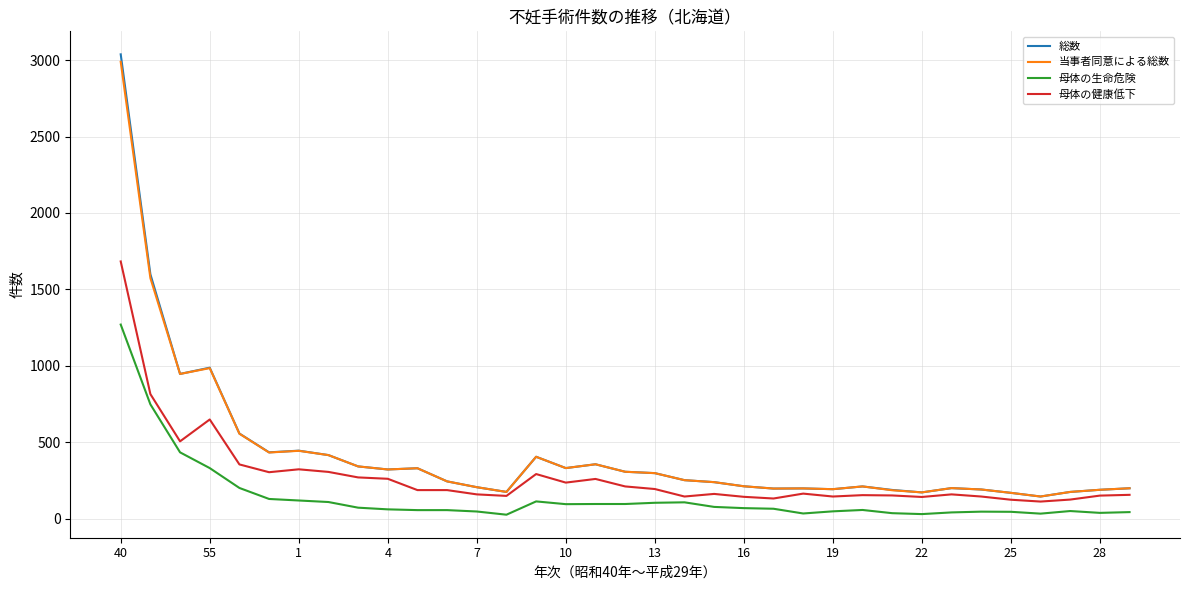

True or false: 母体の生命危険 and 総数 intersect in this chart.

False